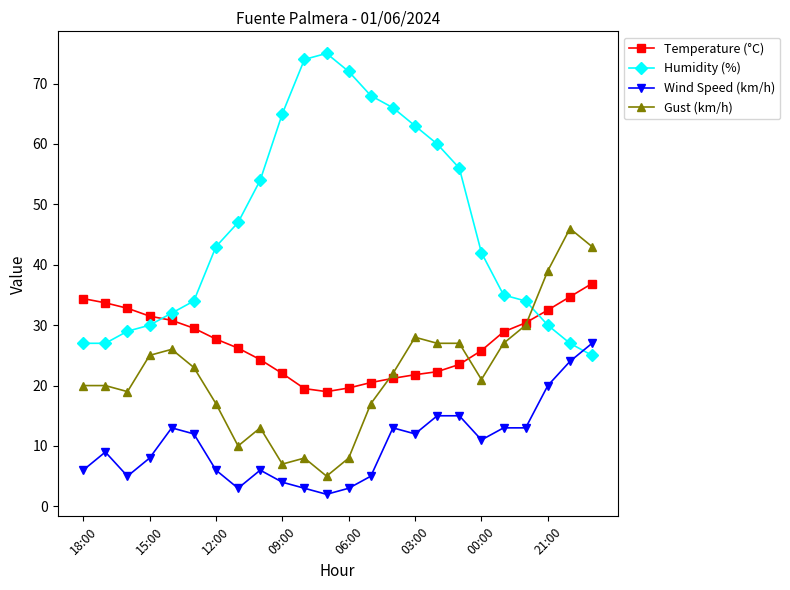

What is the lowest value of the Humidity (%) series?

25.0